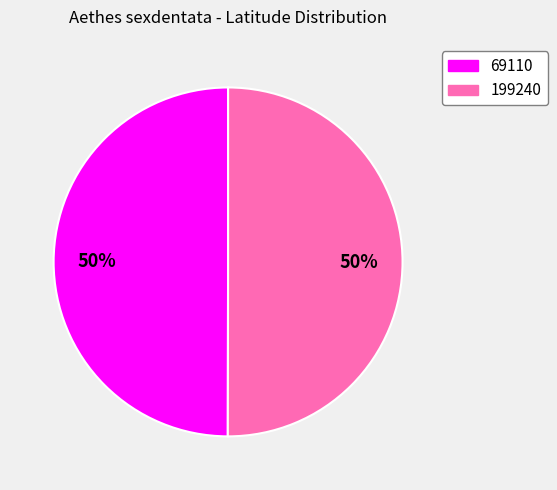

To the nearest percent, what is the average slice percentage?

50%